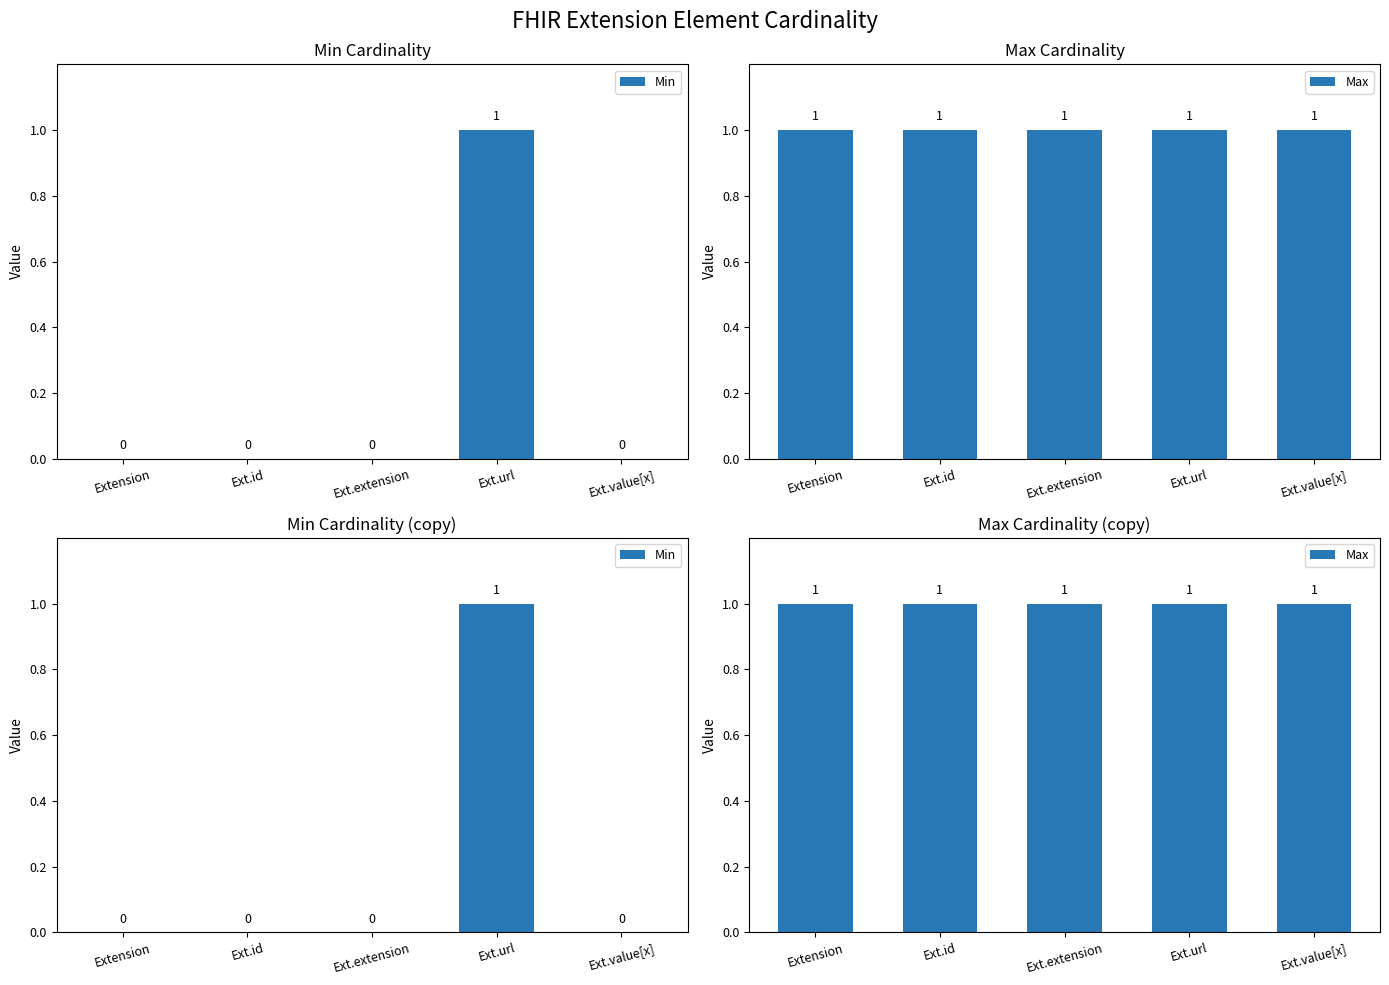

Is the value of Min at Ext.extension greater than the value of Max at Ext.extension?

No